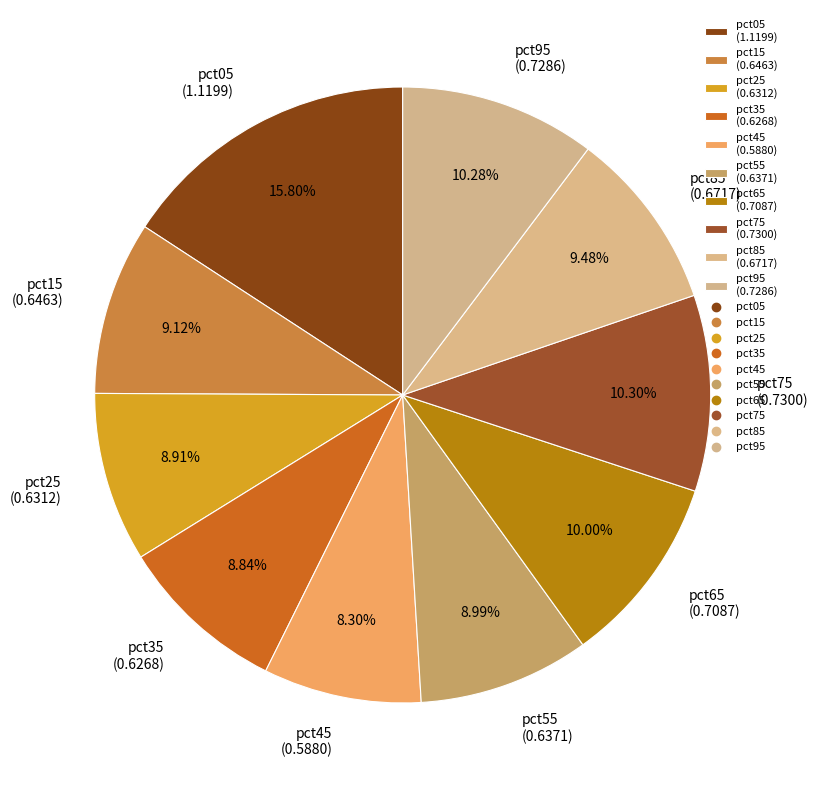

What is the largest slice in the pie chart?

pct05